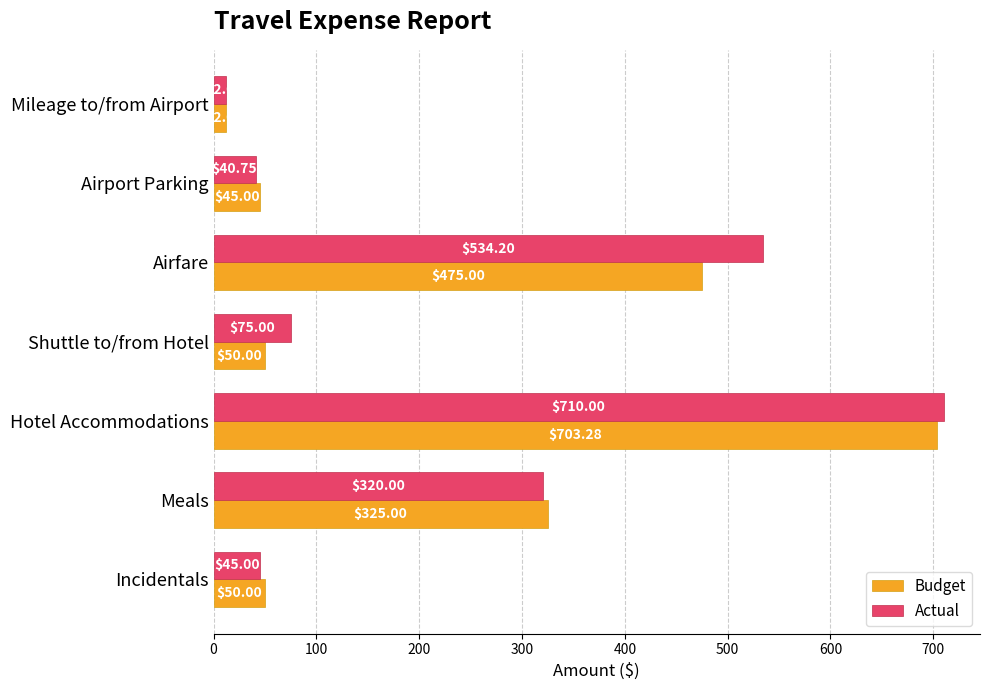

List the series in order of their peak value, highest first.

Actual, Budget